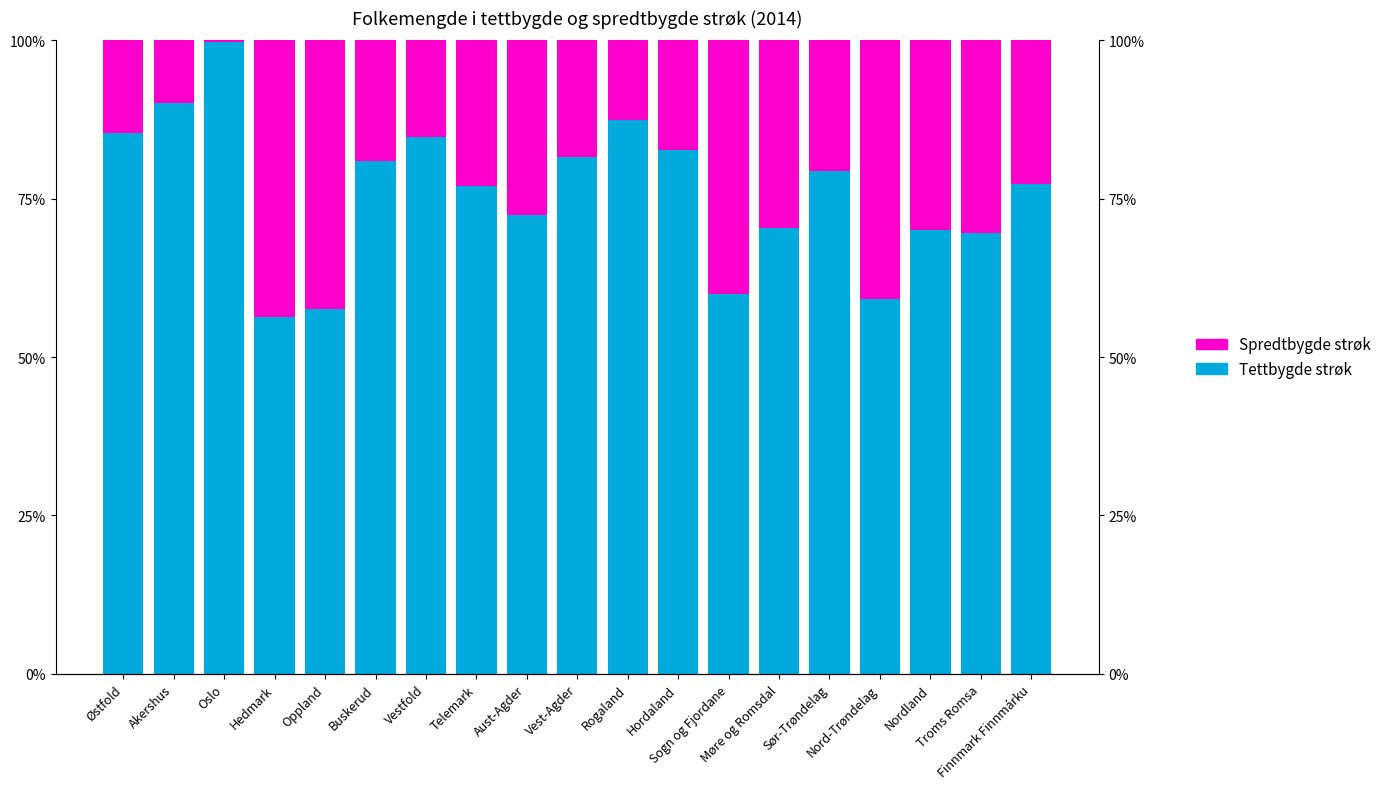

What is the value of the Tettbygde strøk bar at the 19th from the left?

77.3